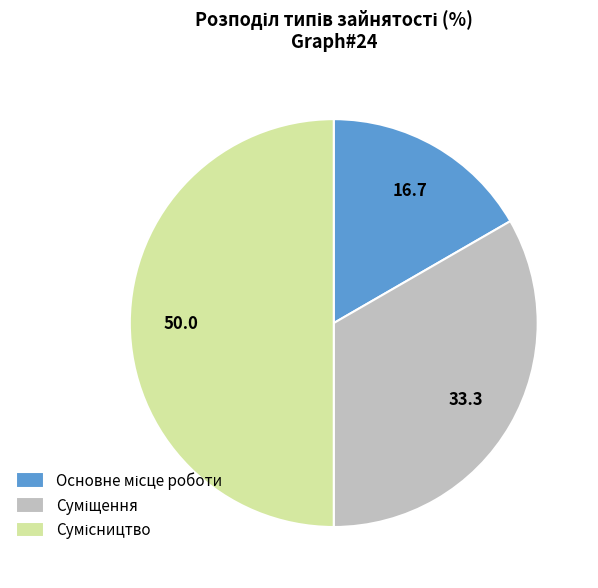

How many slices are in this pie chart?

3